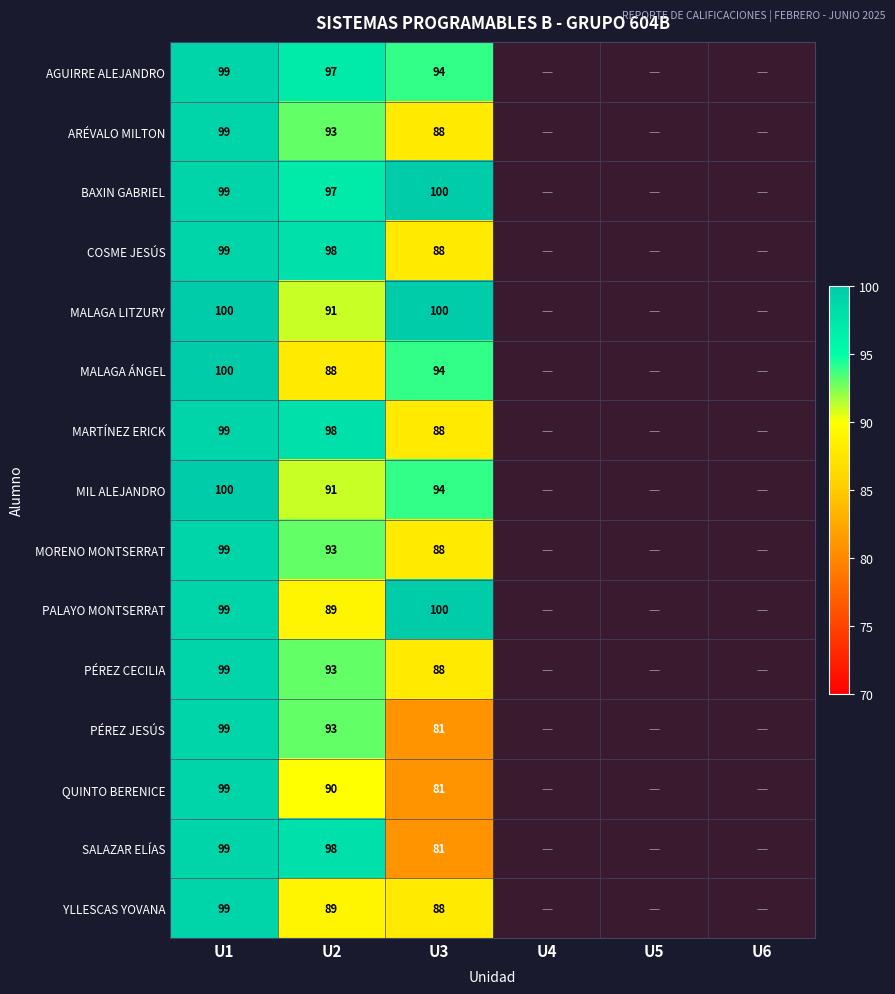

What is the spread (max minus min) of values at U2?

10